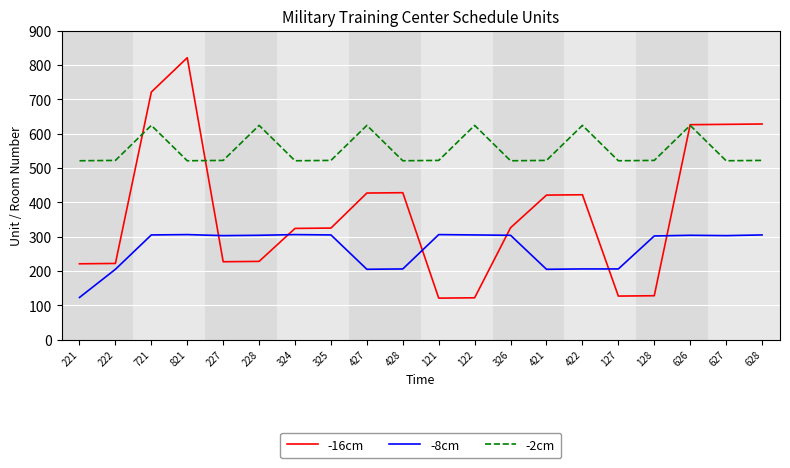

List the series in order of their overall mean, lowest first.

-8cm, -16cm, -2cm